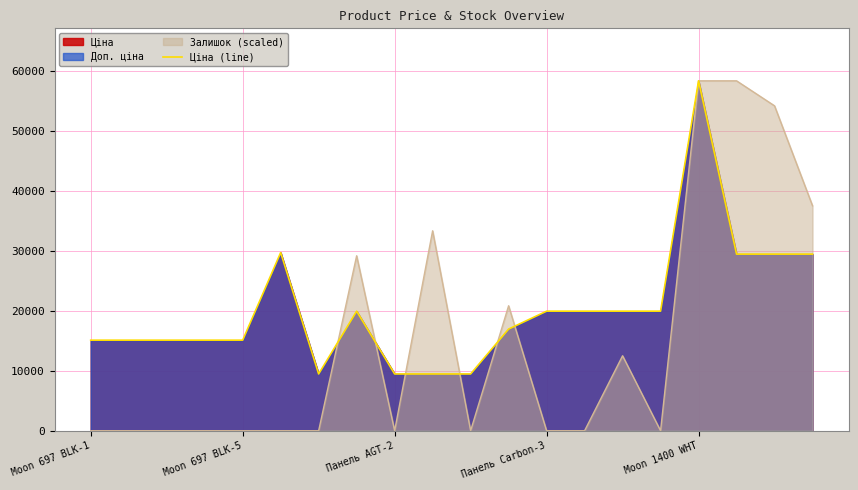

List the series in order of their overall mean, lowest first.

Залишок (scaled), Ціна (line)